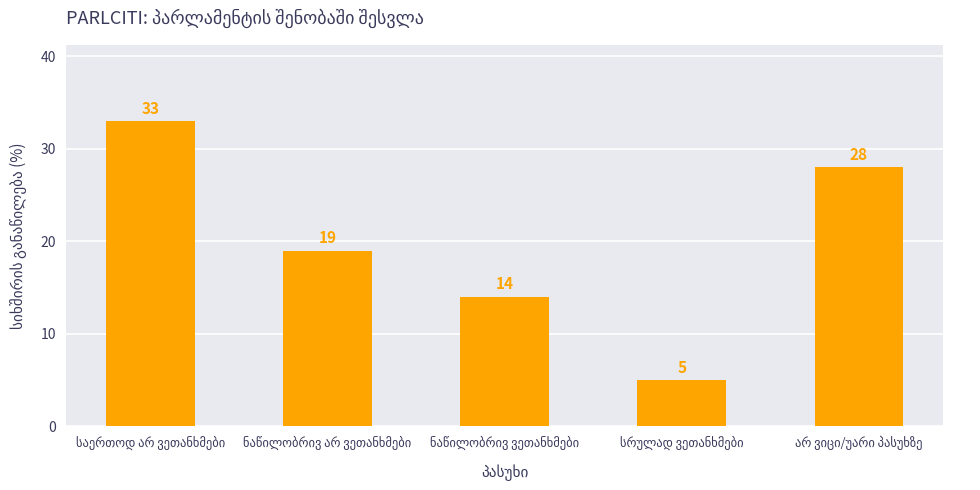

Does the chart contain any negative values?

No